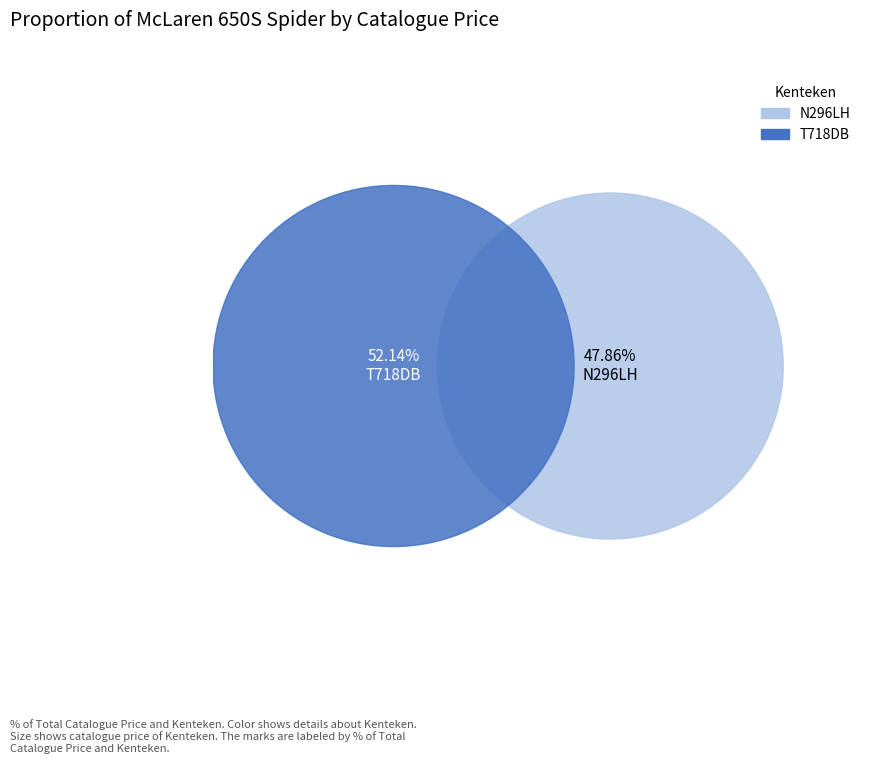

What percentage is the N296LH slice, to the nearest percent?

48%